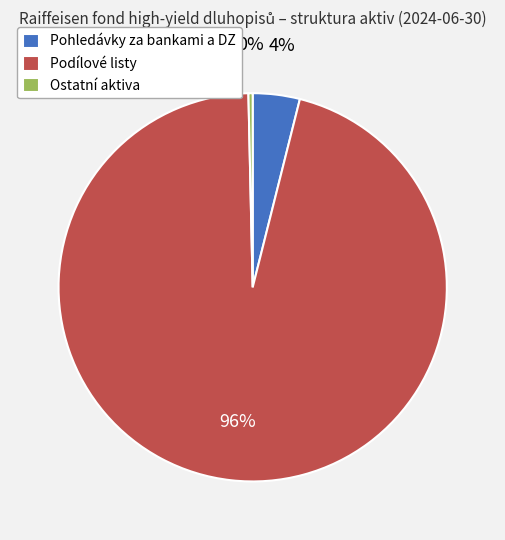

What is the largest slice in the pie chart?

Podílové listy